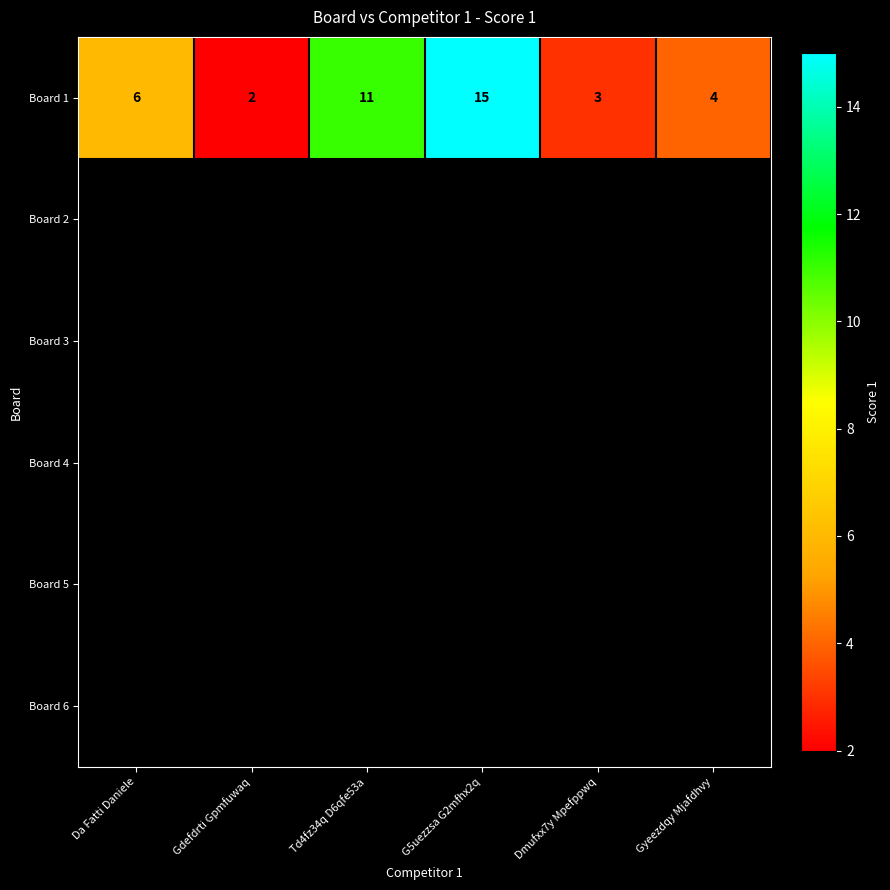

What is the maximum value shown in the chart?

15